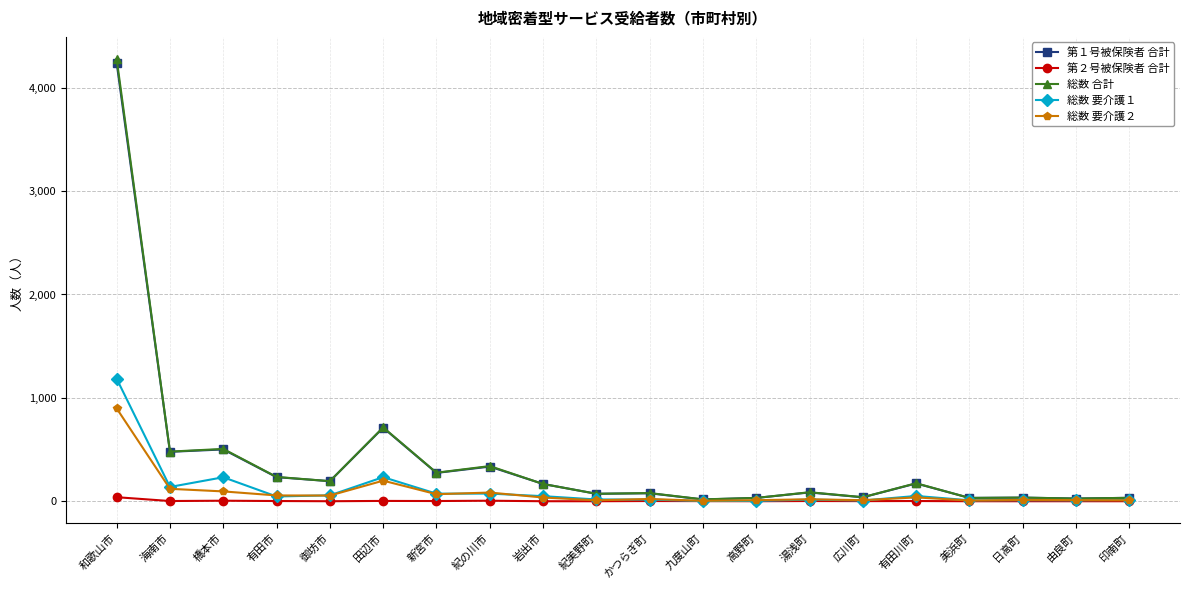

What is the value of the 総数 要介護２ point at the 1st from the left?

898